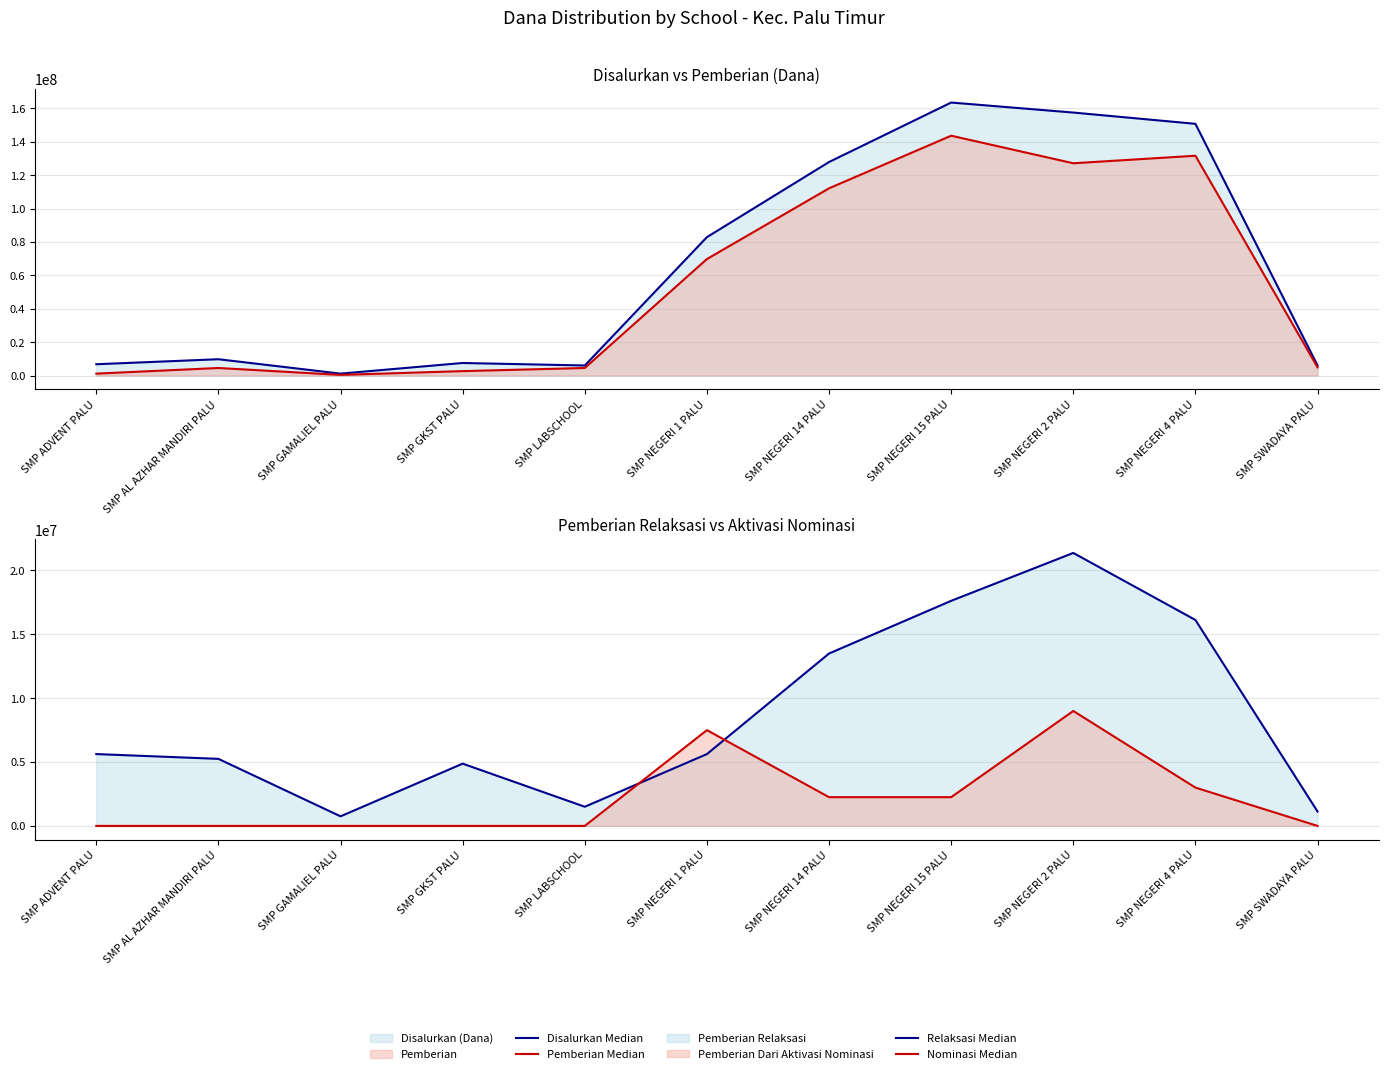

What is the greatest value displayed?

163500000